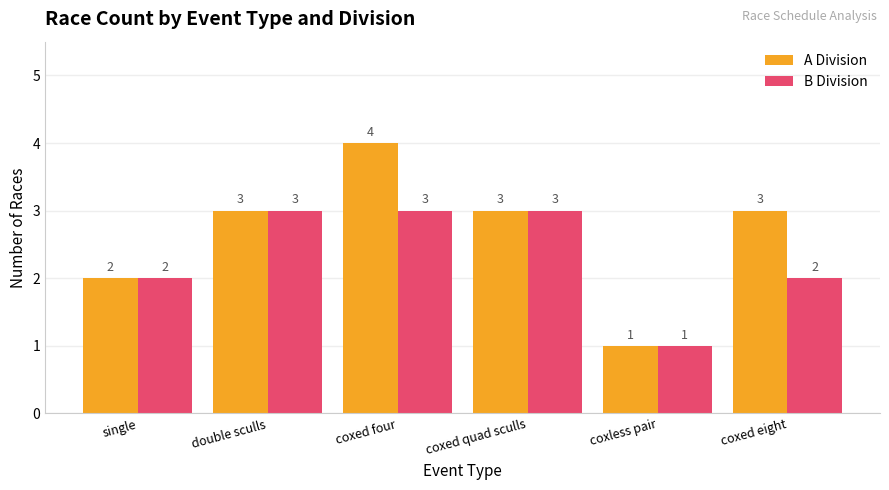

Which series has the largest total across all categories?

A Division